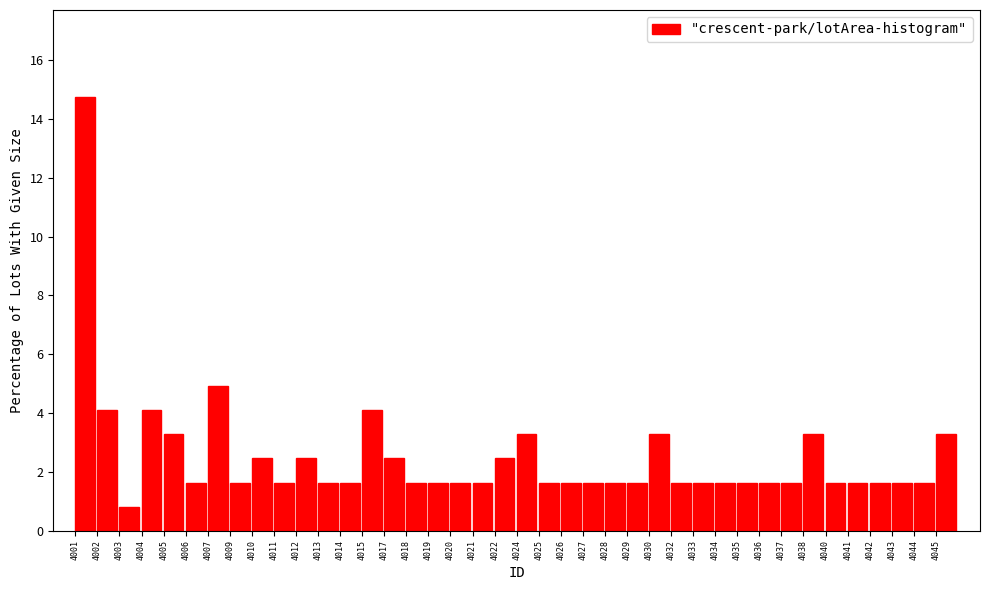

What is the average value?

2.5